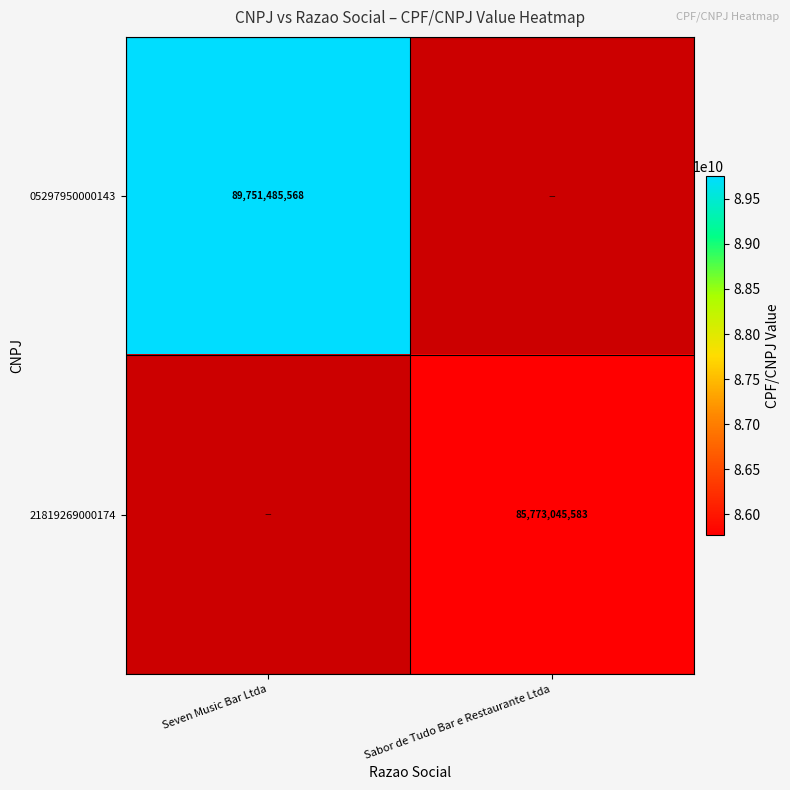

The 21819269000174 series shows 112953430073 at Sabor de Tudo Bar e Restaurante Ltda. True or false?

False